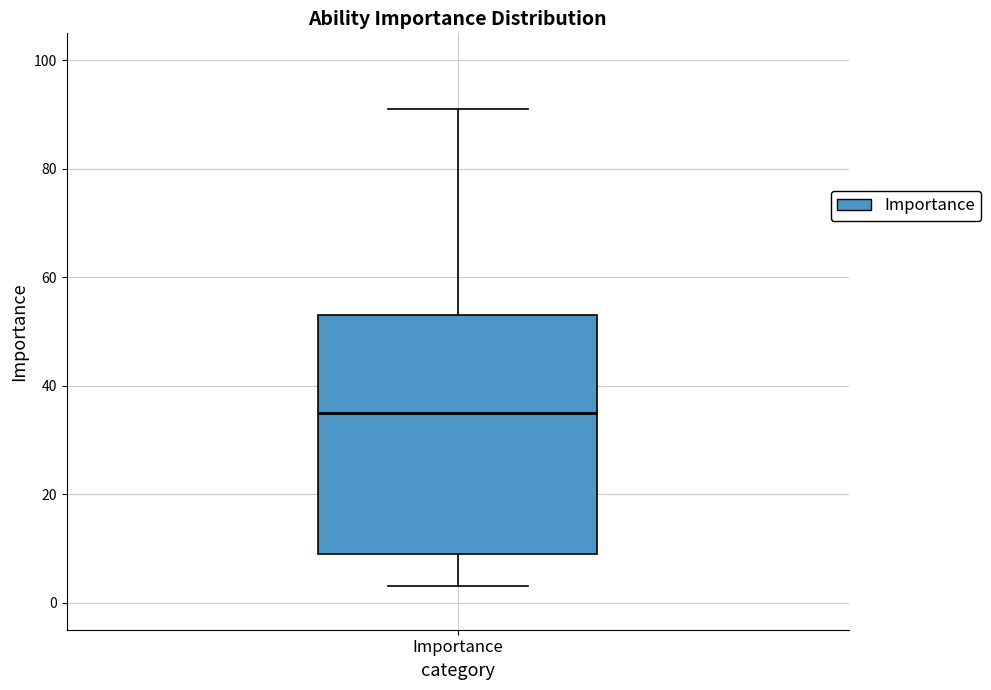

Where does the lower whisker of the box for Importance end on the y-axis? The values are not printed on the chart, so give them approximately, as read against the axis.

4